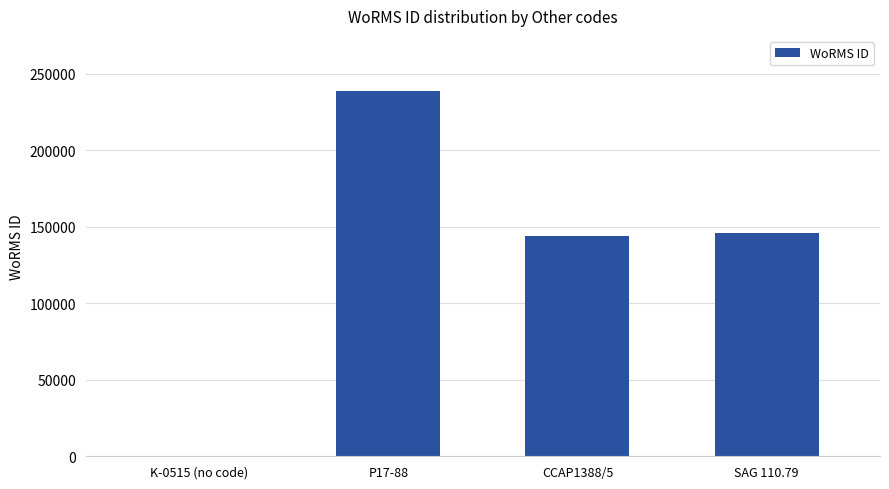

What is the greatest value displayed?

238968